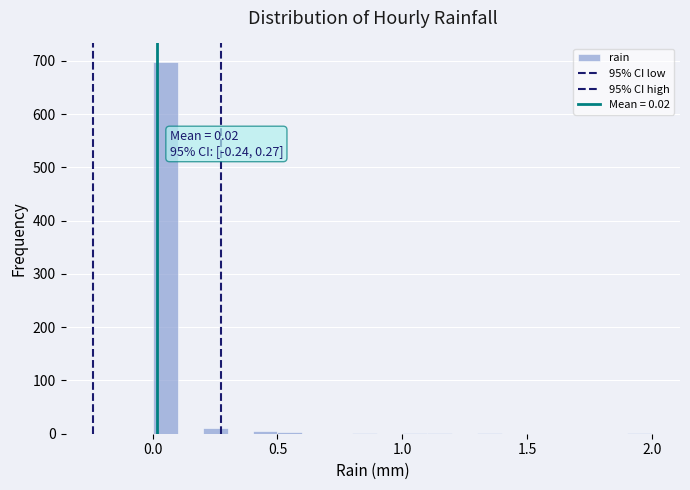

Read against the x-axis, roughly where is the centre of the tallest bar?

0.05